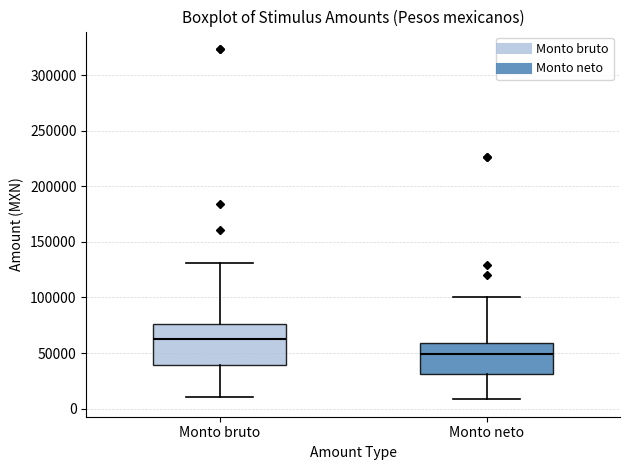

Where is the lower edge of the box for Monto bruto on the y-axis? The values are not printed on the chart, so give them approximately, as read against the axis.

40000